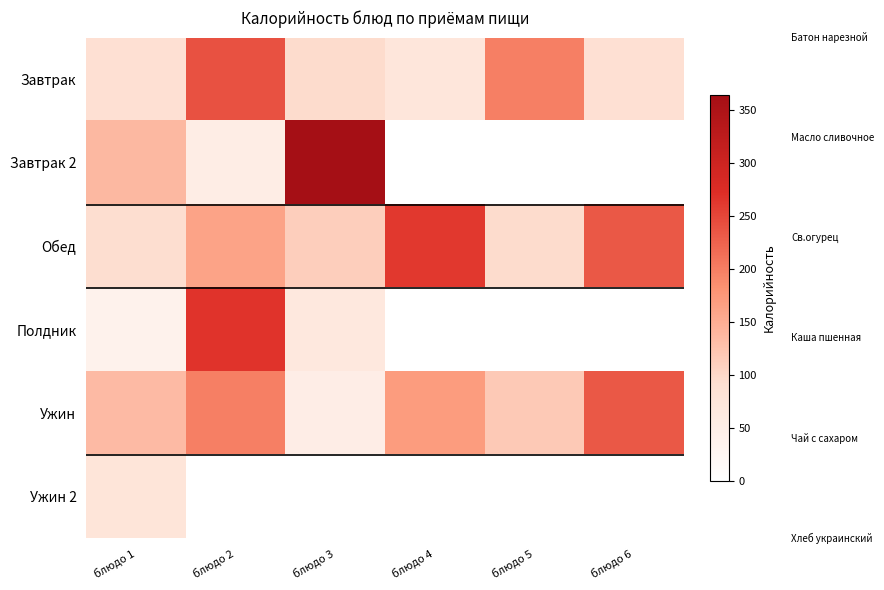

List the series in order of their peak value, highest first.

Завтрак 2, Полдник, Обед, Завтрак, Ужин, Ужин 2